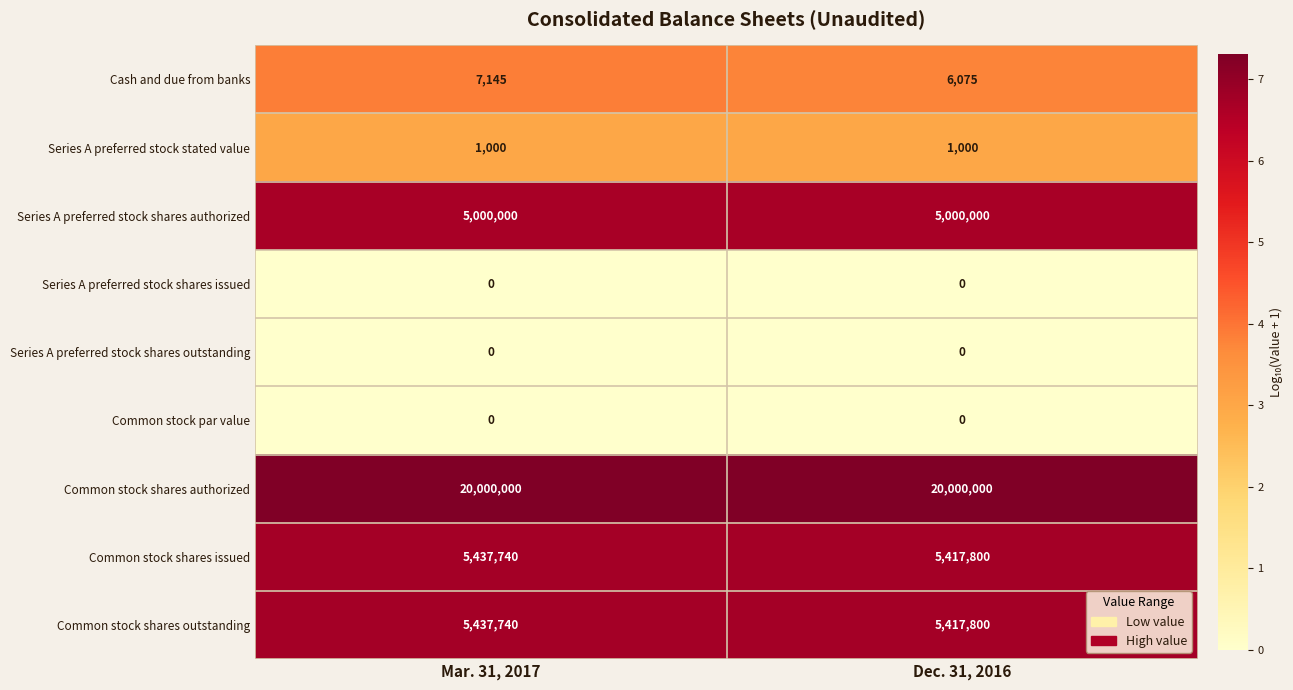

What is the maximum value shown in the chart?

20000000